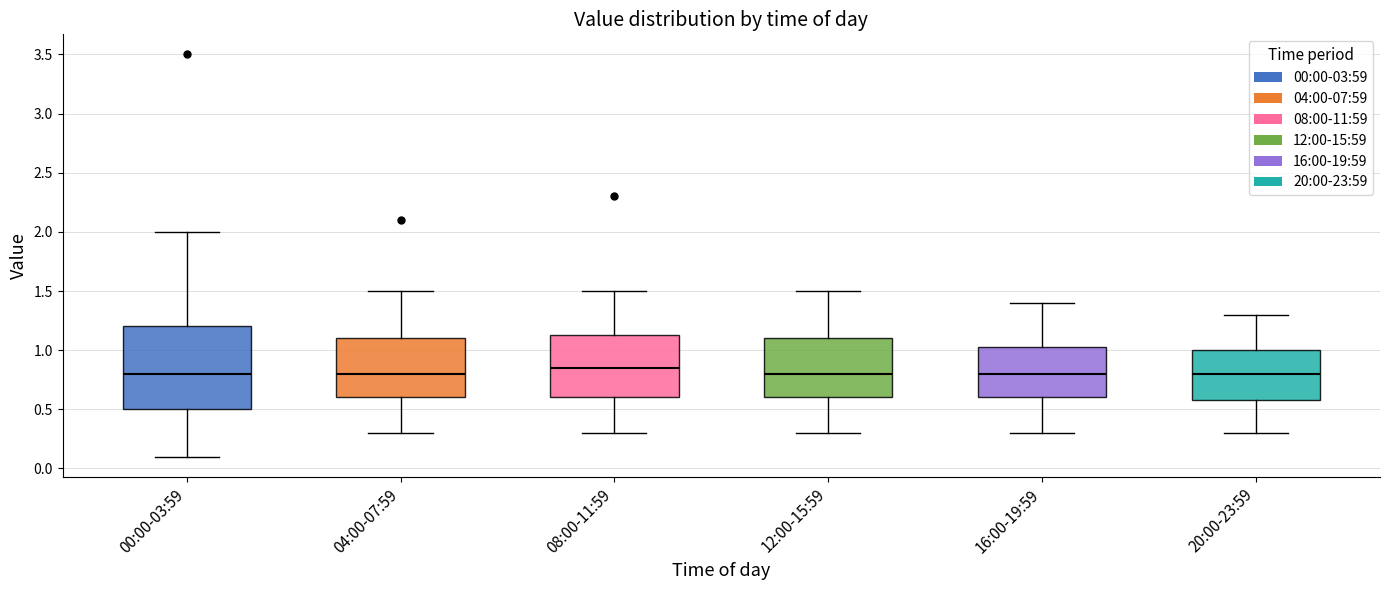

Which box is the tallest, from its lower edge to its upper edge?

00:00-03:59